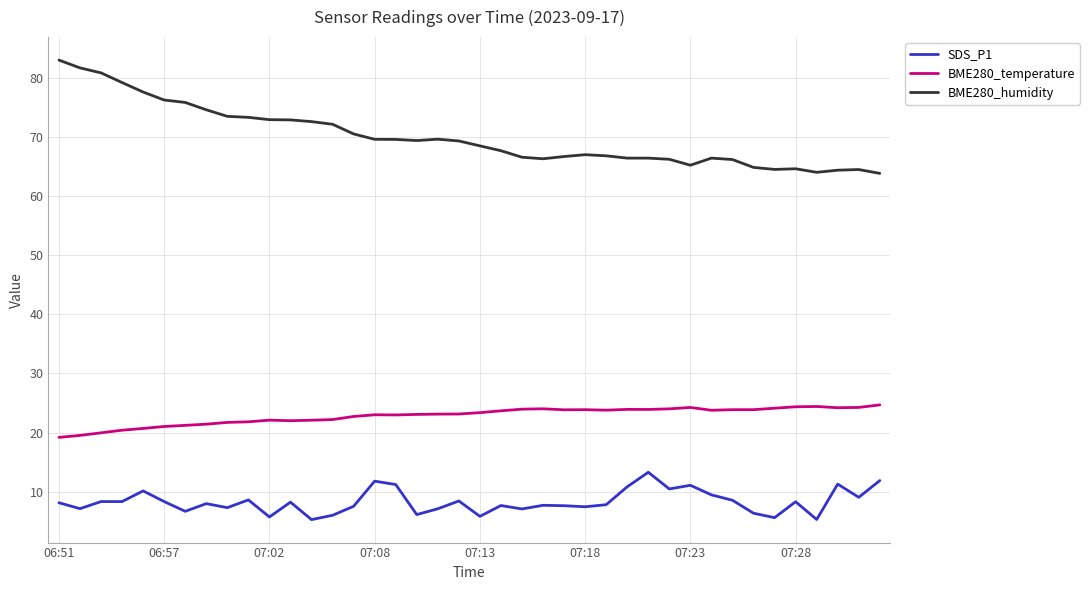

List the series in order of their overall mean, lowest first.

SDS_P1, BME280_temperature, BME280_humidity